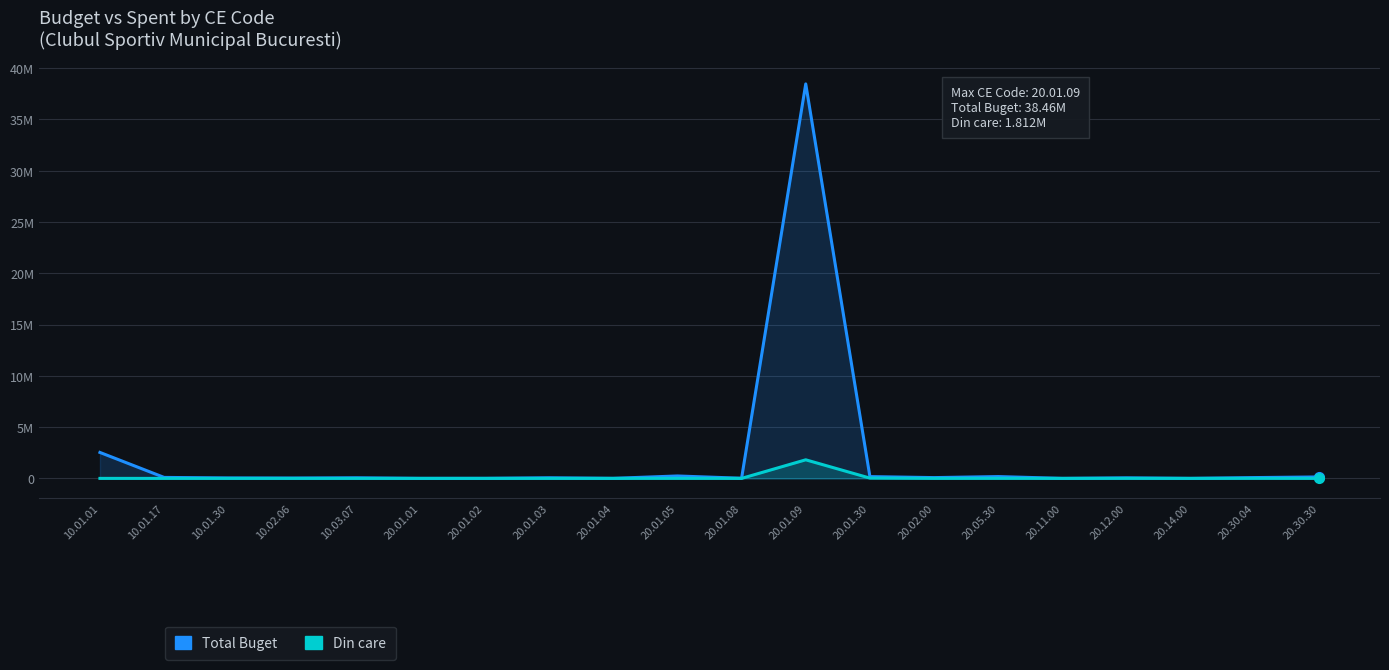

True or false: Din care has a value of 0 at 20.30.30.

True